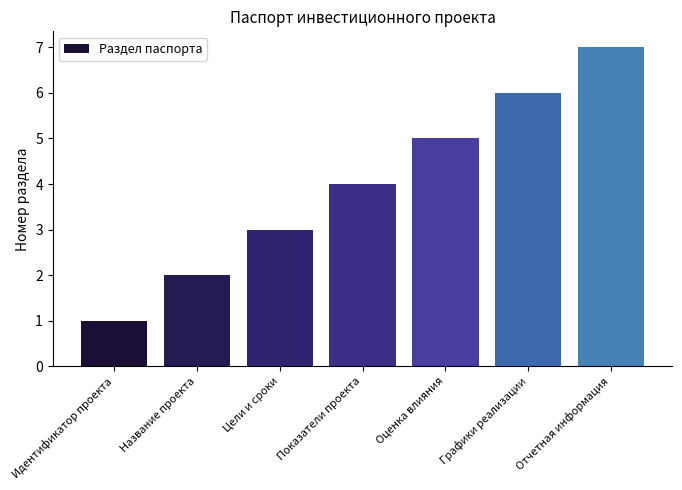

Reading left to right, list all the values displayed in this chart.

Идентификатор проекта=1	Название проекта=2	Цели и сроки=3	Показатели проекта=4	Оценка влияния=5	Графики реализации=6	Отчетная информация=7